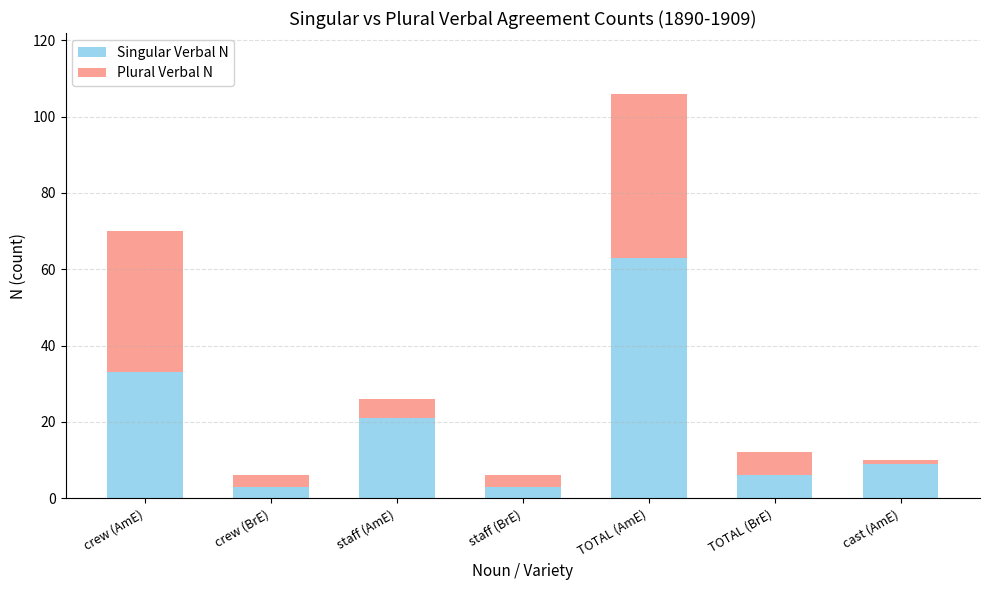

Is it true that Singular Verbal N equals 9 at cast (AmE)?

True